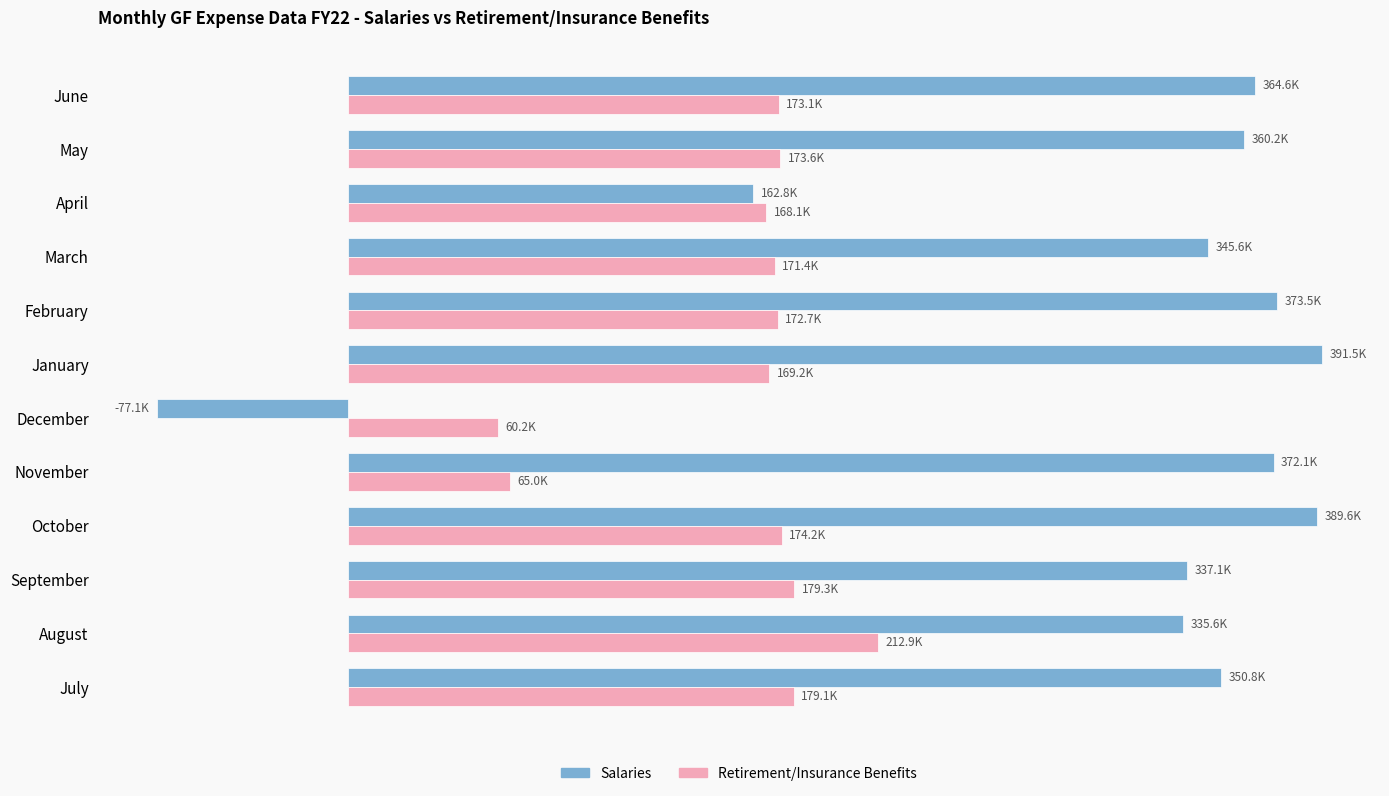

Which category has the lowest value across all series?

December